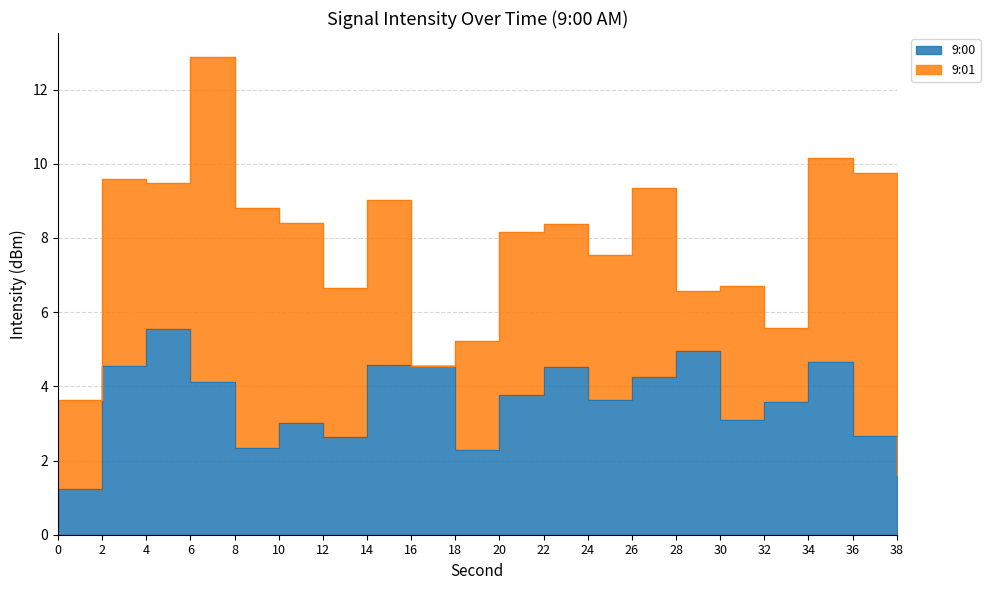

What is the sum of the values at 38 and 22?

6.1